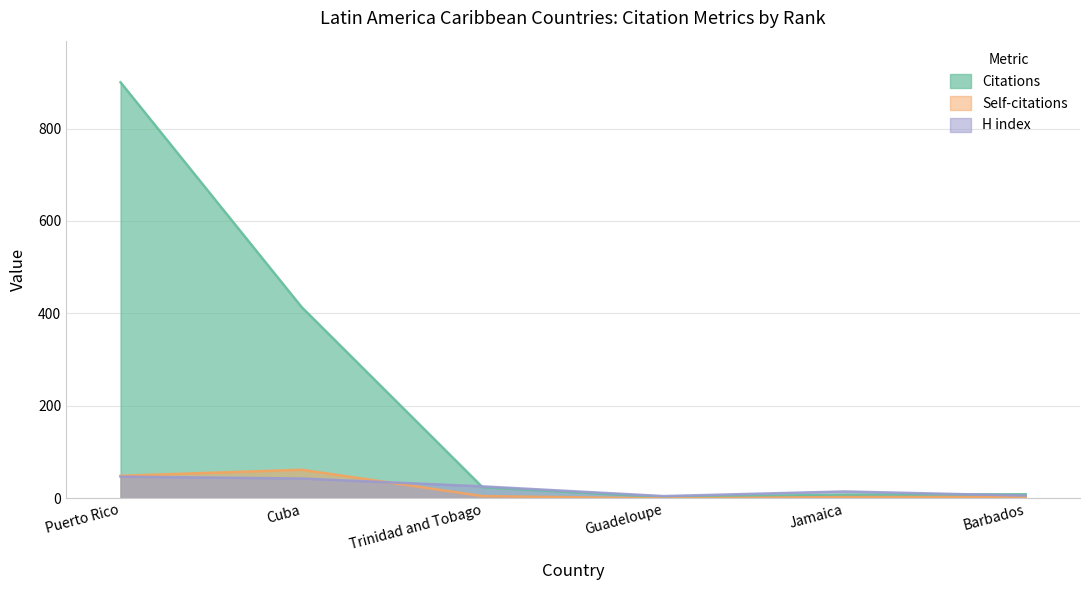

Which series changed the most between Cuba and Trinidad and Tobago?

Citations